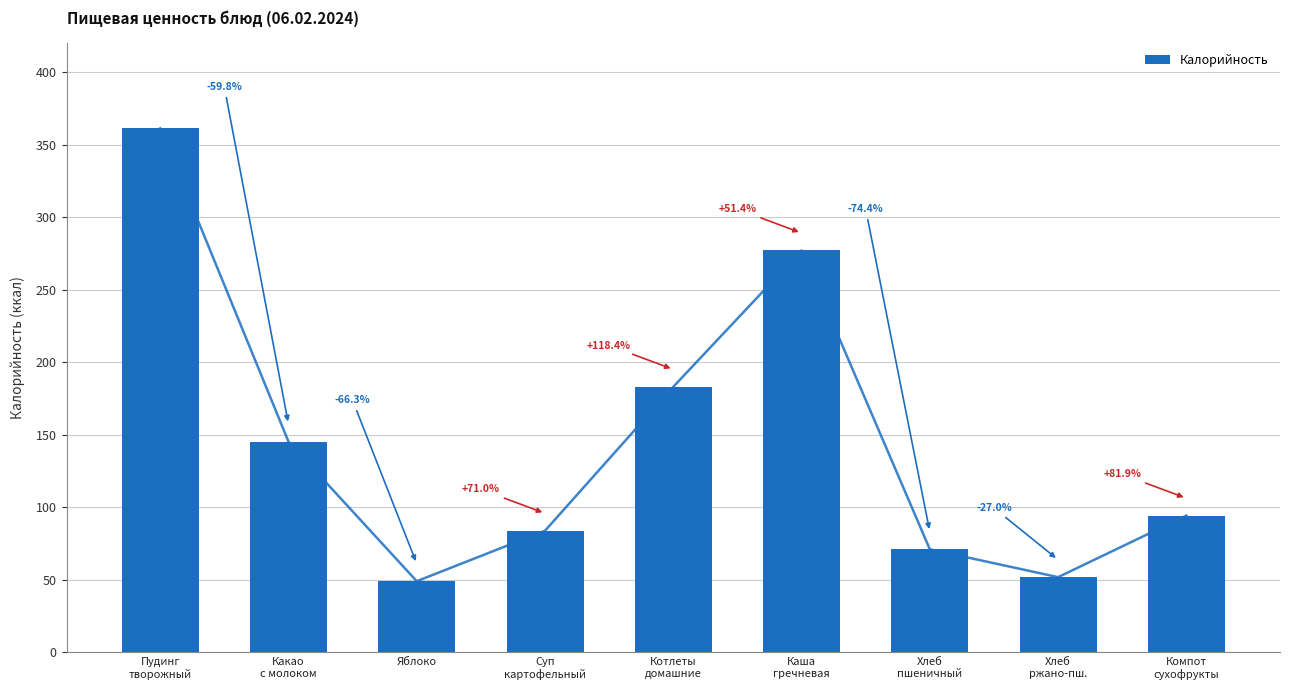

What is the ratio of the value at Какао
с молоком to the value at Пудинг
творожный?

0.4